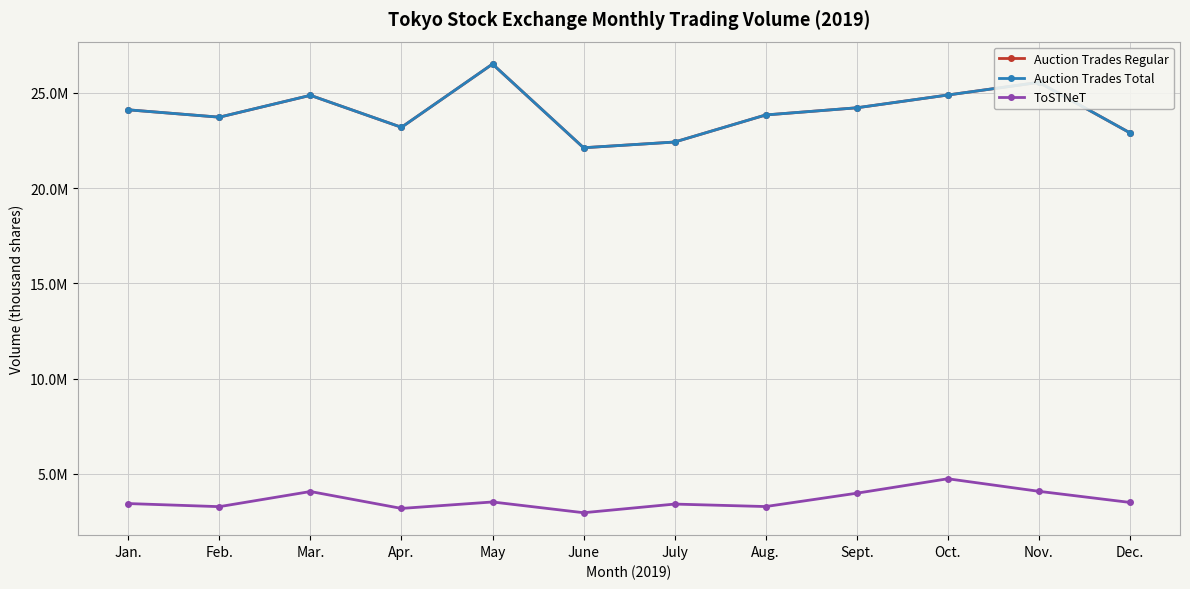

True or false: Auction Trades Total has more than 0 points higher than both neighbors.

True